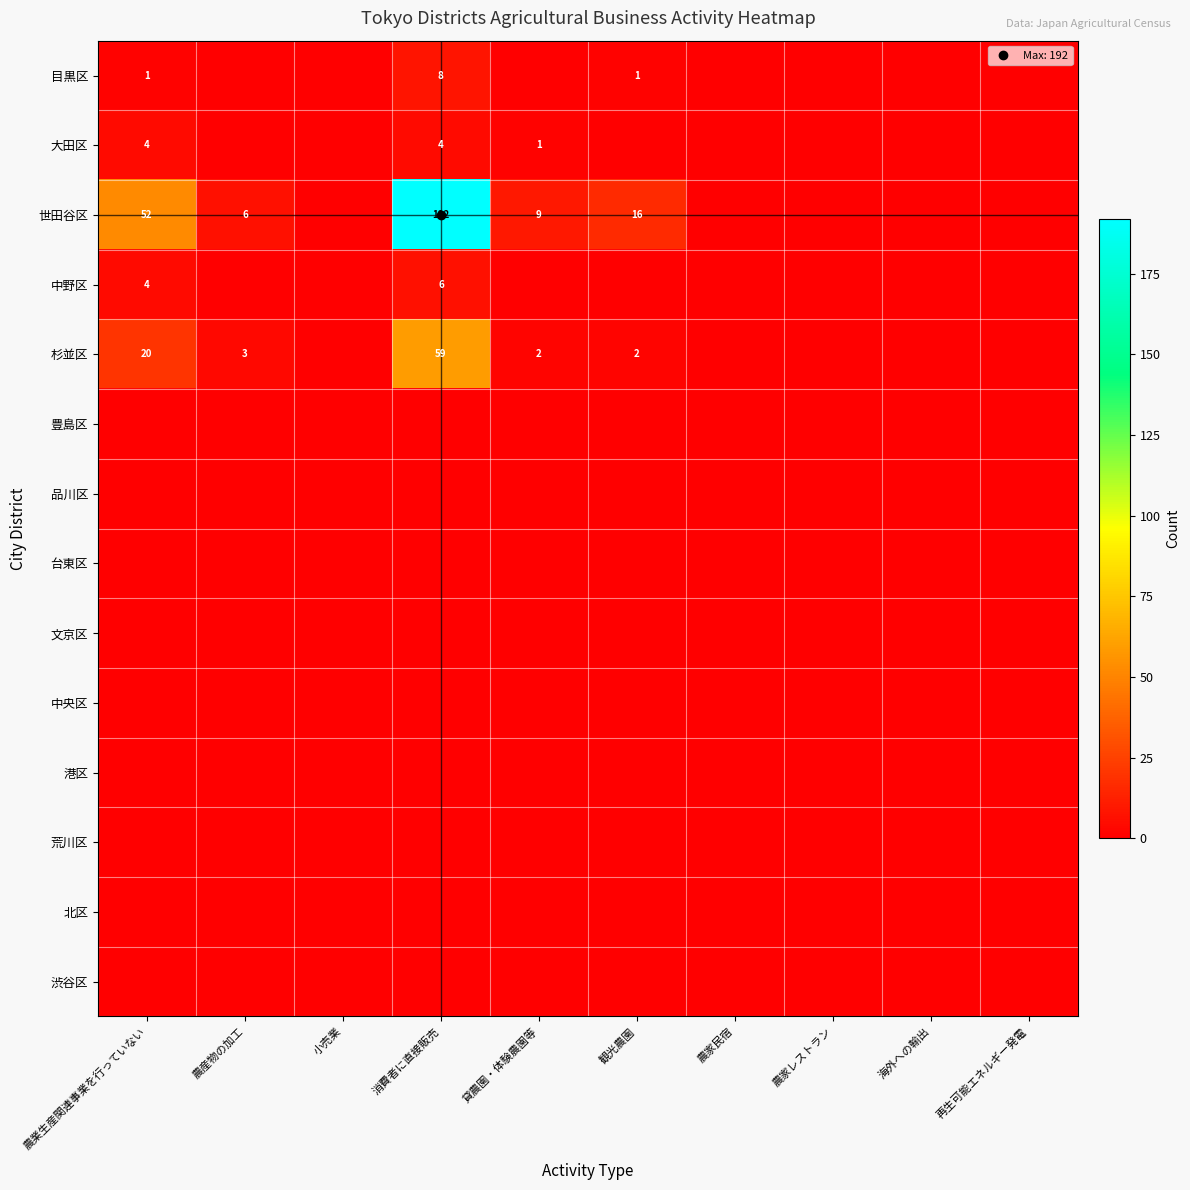

Which label corresponds to the smallest value in the chart?

農産物の加工